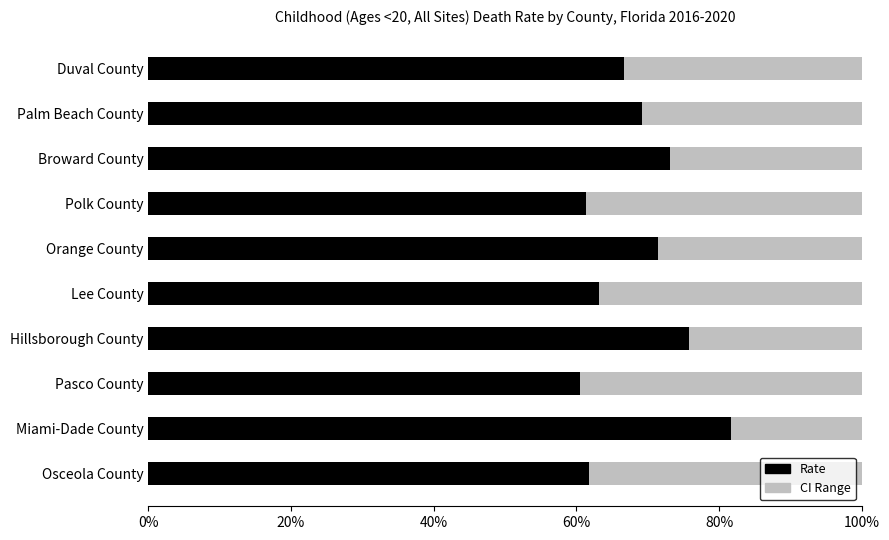

What is the average value of the Rate series?

68.4